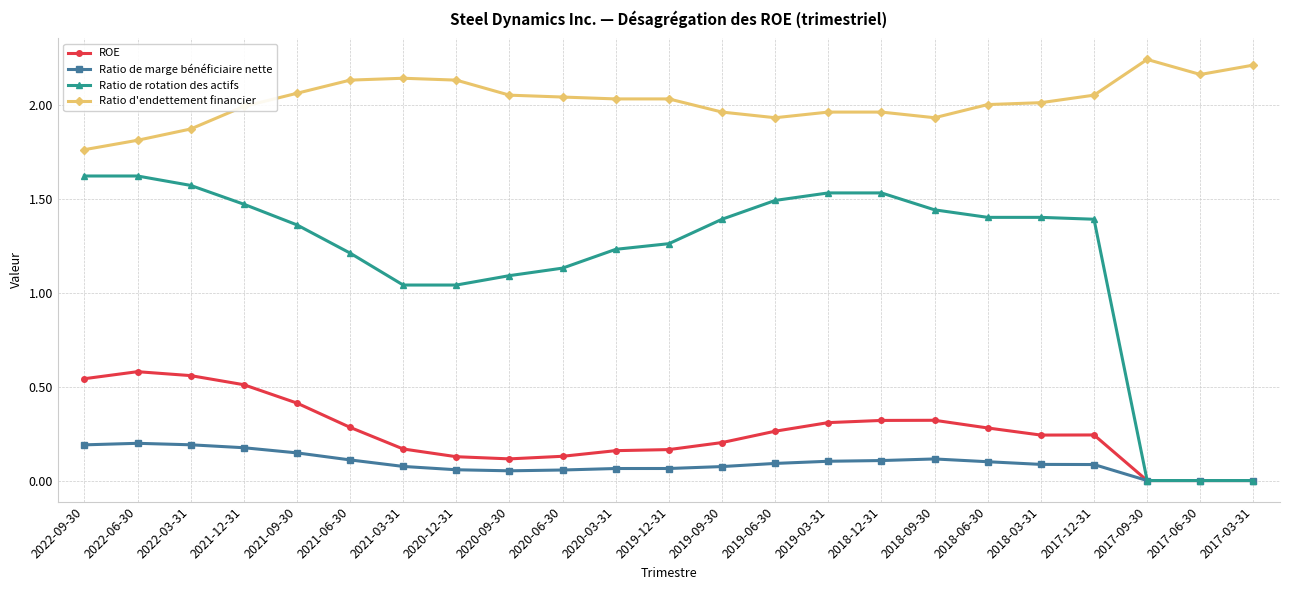

Is it true that ROE equals 0.4 at 2018-03-31?

False